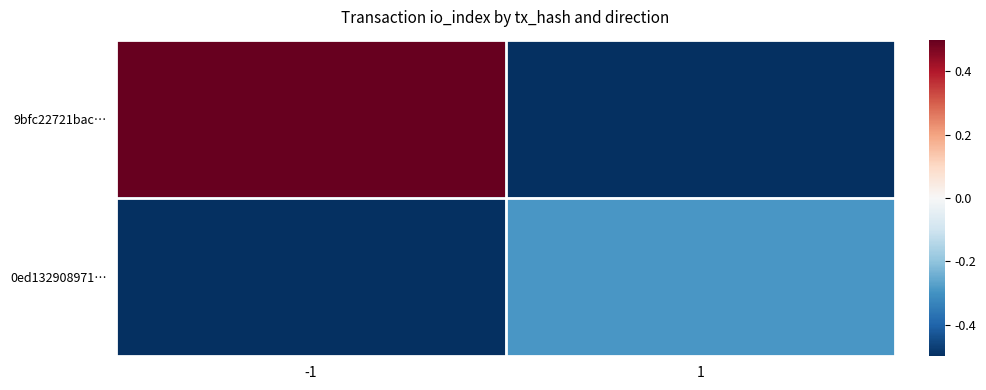

Between 1 and -1, which is larger?

-1